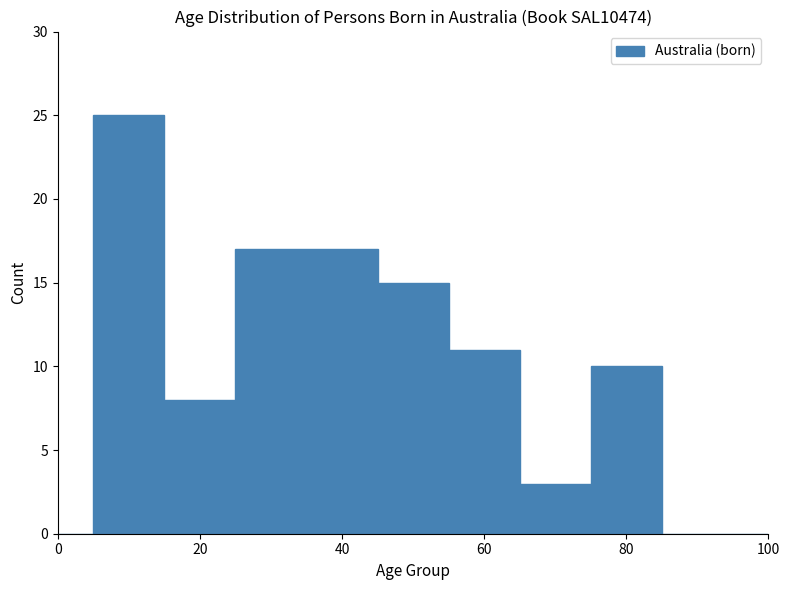

Read against the x-axis, roughly where is the centre of the tallest bar?

10